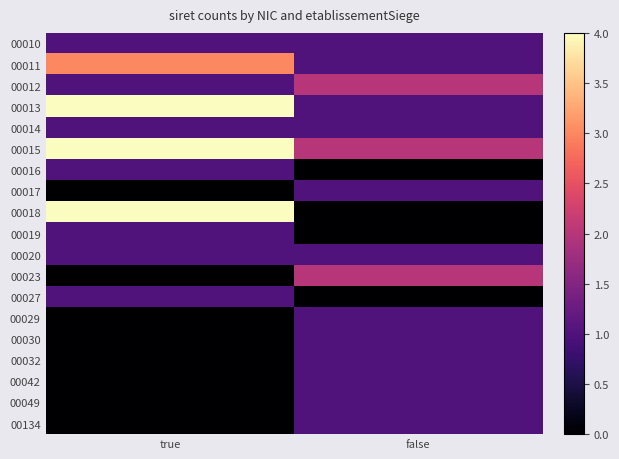

Which series has the widest spread of values?

00018